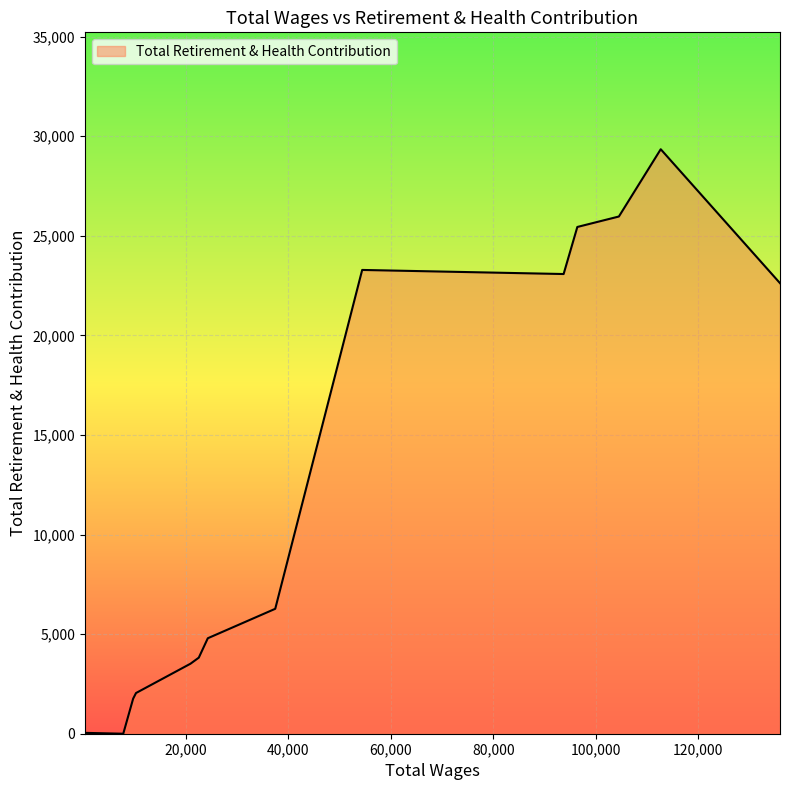

What is the difference between the maximum and minimum values?

29347